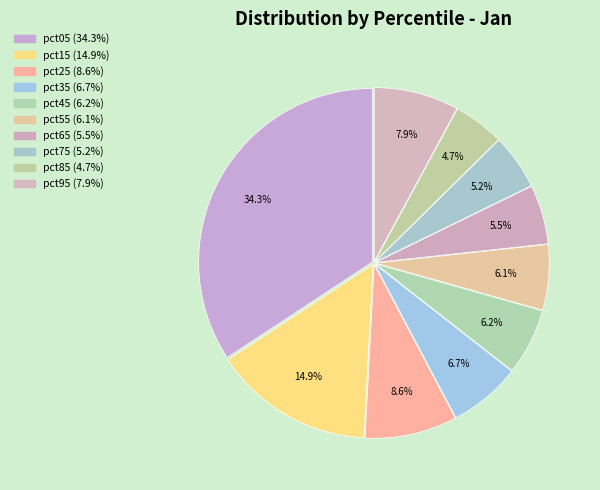

True or false: pct05 accounts for 43% of the total.

False